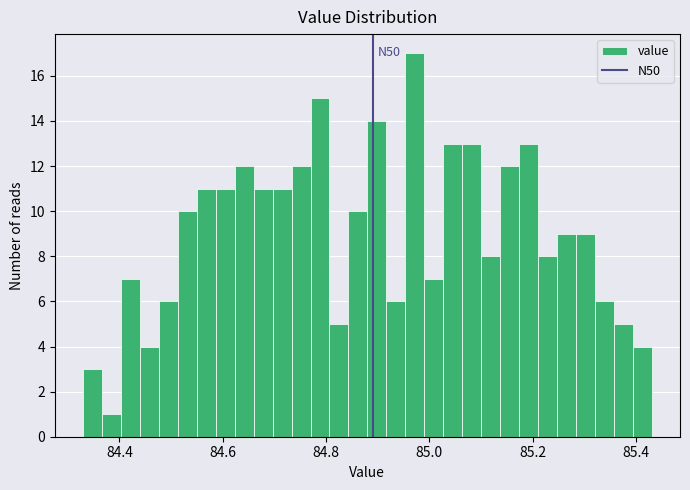

Read against the x-axis, roughly where is the centre of the tallest bar?

84.98